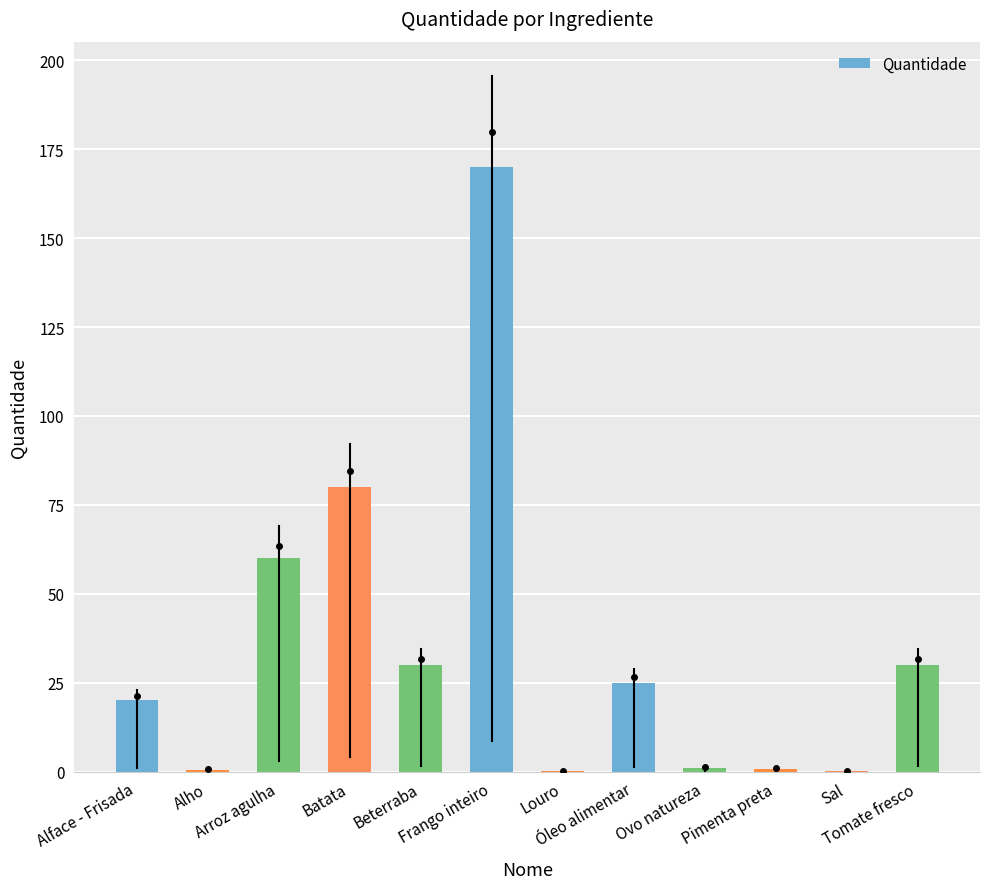

Are the bars grouped side by side (vs. stacked)?

No